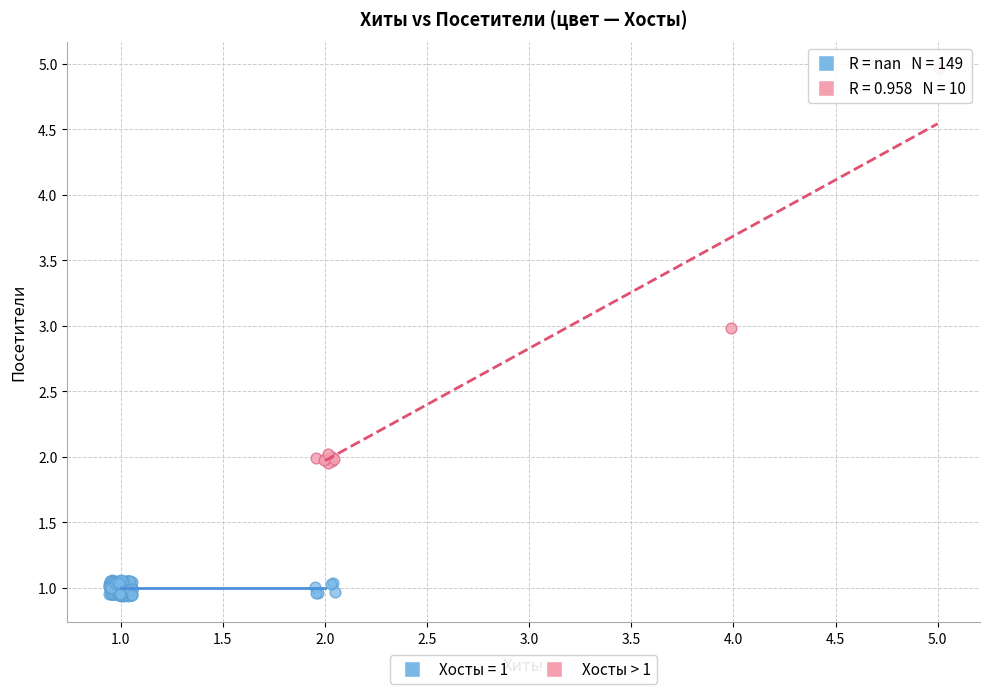

Which series has the largest Y range (max minus min)?

Хосты > 1